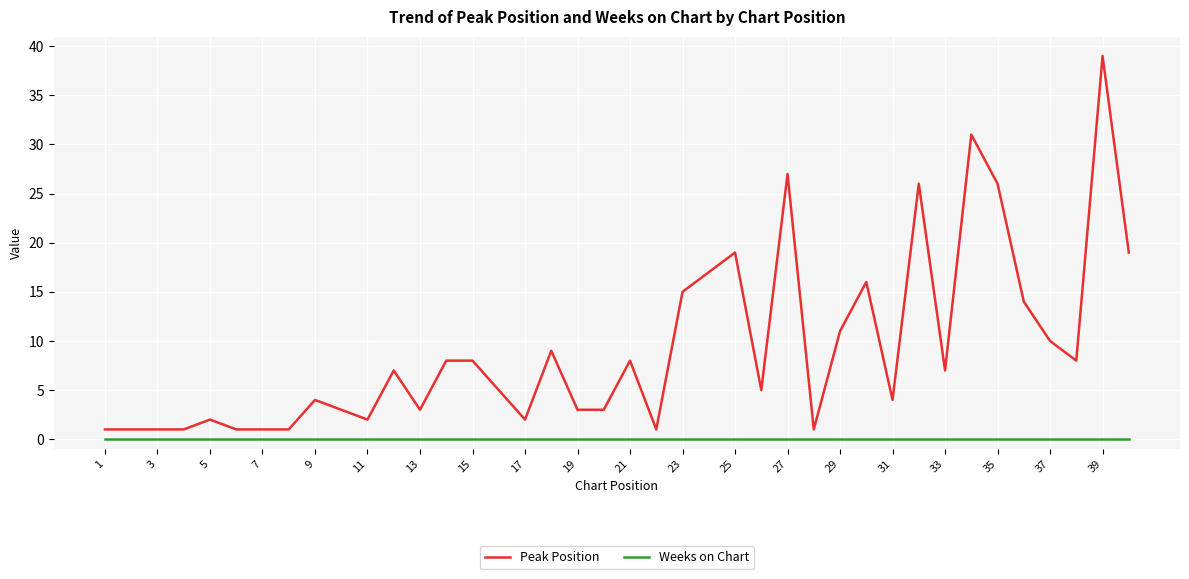

True or false: Weeks on Chart and Peak Position intersect in this chart.

False